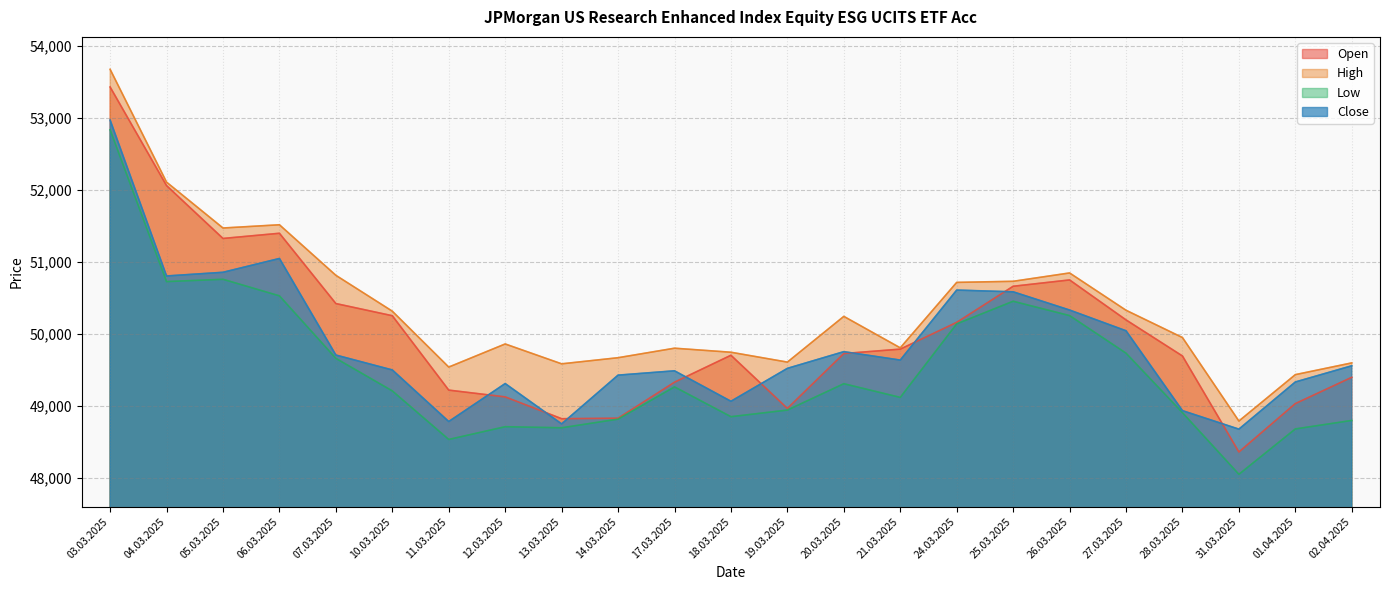

Reading left to right, what are all the values shown in this chart?

Open: 53428	52059	51325	51397	50421	50252	49219	49125	48822	48829	49329	49703	48965	49727	49788	50160	50661	50749	50194	49693	48360	49032	49397
High: 53674	52107	51470	51515	50813	50315	49539	49860	49584	49669	49801	49745	49608	50243	49806	50715	50730	50846	50328	49949	48790	49434	49597
Low: 52834	50726	50758	50528	49660	49208	48534	48711	48696	48816	49264	48850	48942	49308	49118	50139	50453	50254	49732	48906	48050	48680	48798
Close: 52969	50804	50855	51047	49706	49499	48783	49310	48750	49427	49487	49064	49521	49753	49636	50608	50584	50331	50043	48934	48677	49332	49557